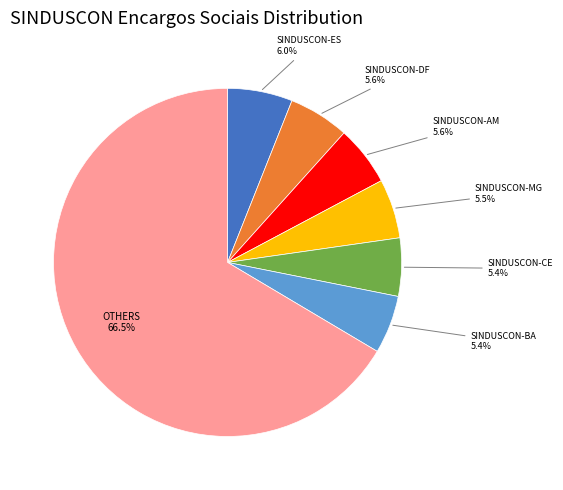

Is there any slice that represents more than half of the pie?

Yes